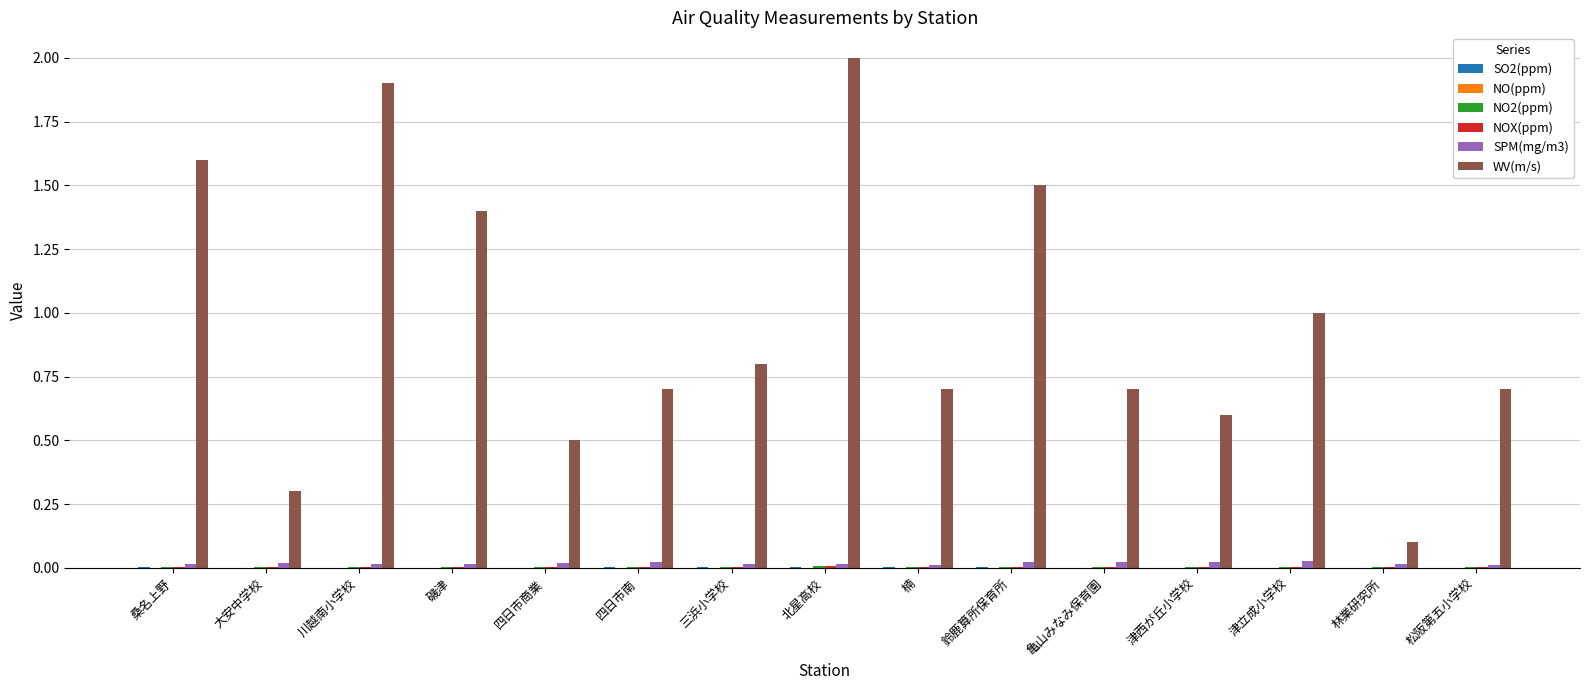

How many groups of bars are there?

15